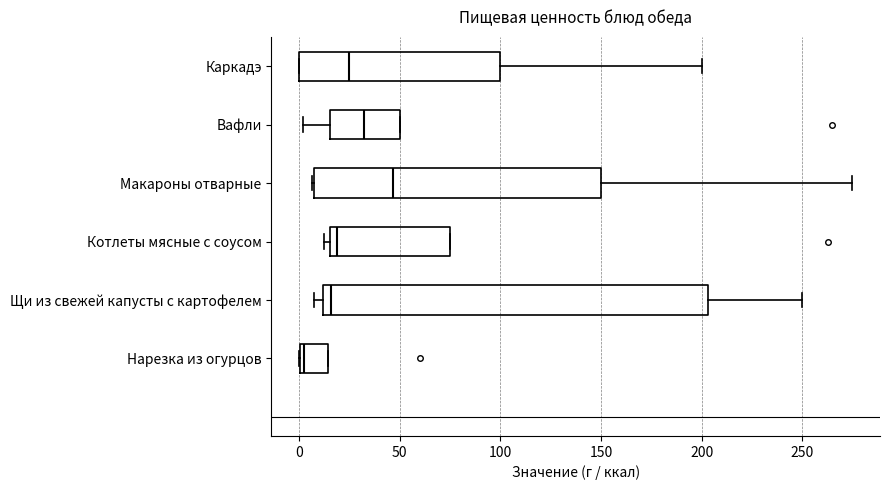

Reading bottom to top, read every box against the x-axis: the position of its median line, the range the box covers, and the ends of its whiskers. The values are not printed on the chart, so give them approximately, as read against the axis.

Нарезка из огурцов: median 0 (just right of the box's left edge), box 0 to 15, whiskers 0 to 15
Щи из свежей капусты с картофелем: median 15, box 10 to 205, whiskers 5 to 250
Котлеты мясные с соусом: median 20, box 15 to 75, whiskers 10 to 75
Макароны отварные: median 45, box 5 to 150, whiskers 5 to 275
Вафли: median 30, box 15 to 50, whiskers 0 to 50
Каркадэ: median 25, box 0 to 100, whiskers 0 to 200